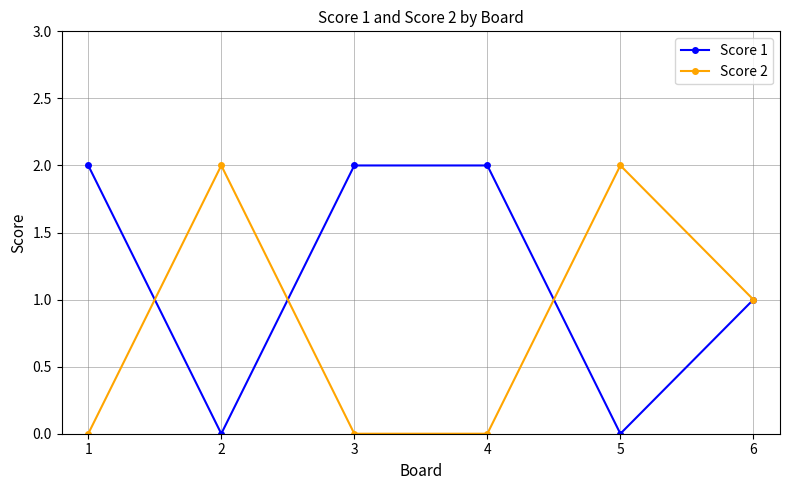

The value of Score 1 at 3 is 2. True or false?

True